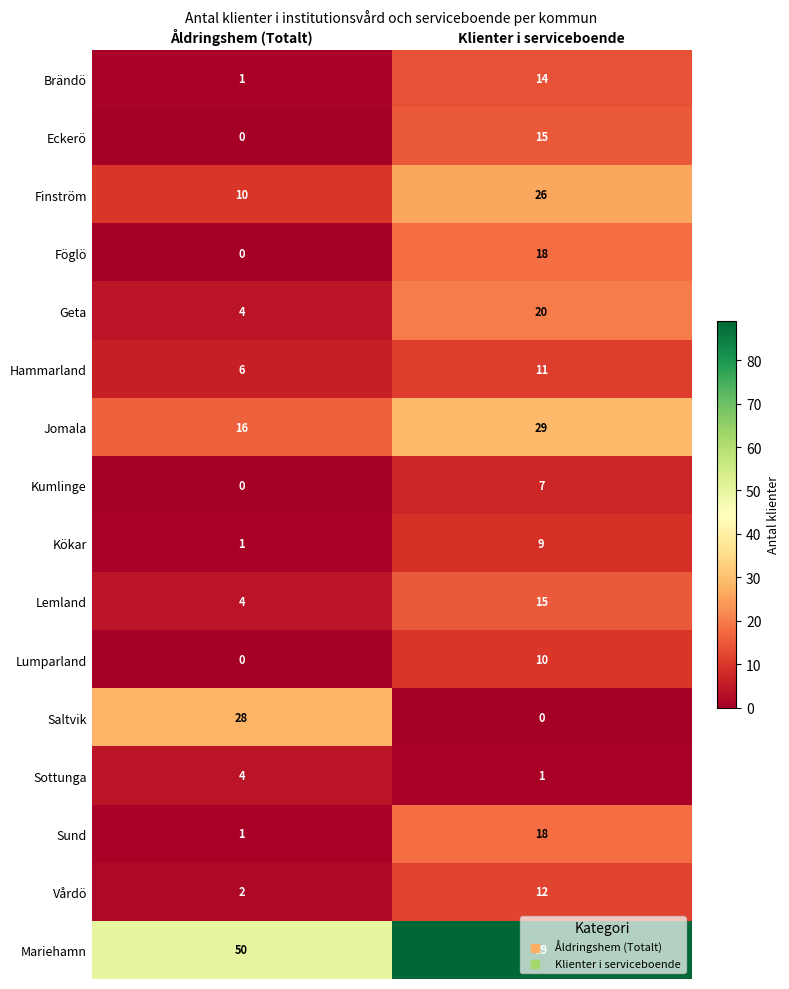

What is the difference between the highest and lowest values at Åldringshem (Totalt)?

50